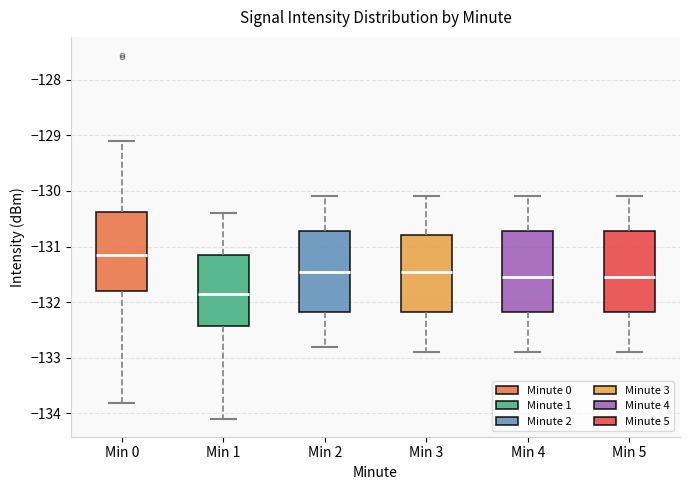

Reading left to right, transcribe this box plot: for each box, give where its median line is, the range the box spans, and where its two whiskers end, as read against the y-axis. The values are not printed on the chart, so give them approximately, as read against the axis.

Min 0: median -131.1, box -131.8 to -130.4, whiskers -133.8 to -129.1
Min 1: median -131.8, box -132.4 to -131.1, whiskers -134.1 to -130.4
Min 2: median -131.4, box -132.2 to -130.7, whiskers -132.8 to -130.1
Min 3: median -131.4, box -132.2 to -130.8, whiskers -132.9 to -130.1
Min 4: median -131.5, box -132.2 to -130.7, whiskers -132.9 to -130.1
Min 5: median -131.5, box -132.2 to -130.7, whiskers -132.9 to -130.1